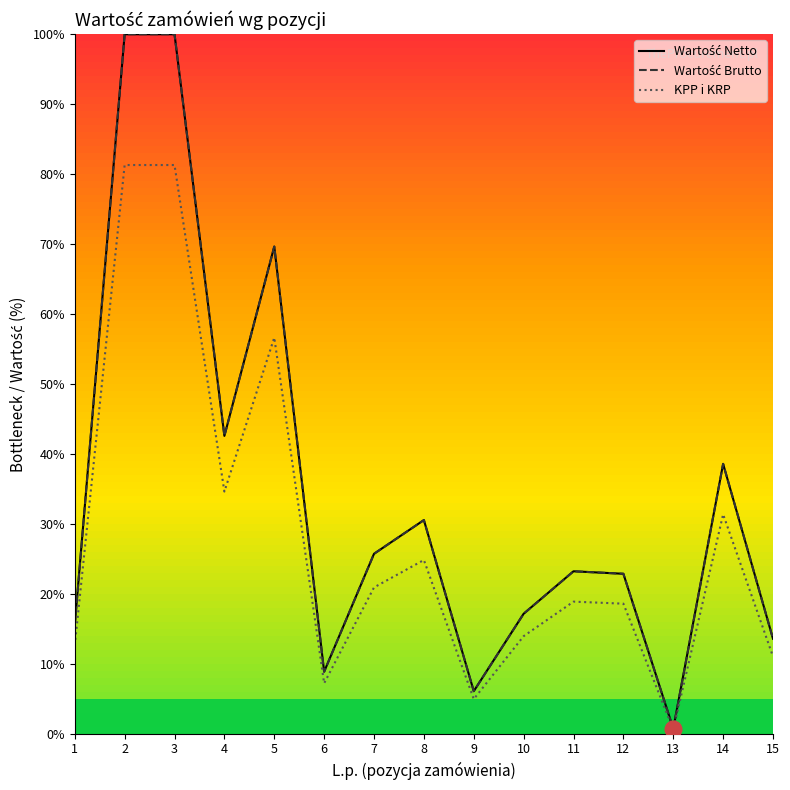

Is this an area chart (filled region under the line)?

No